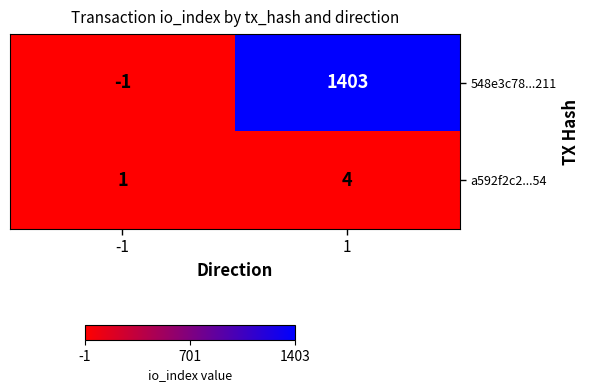

What is the sum of all a592f2c2...54 values?

5